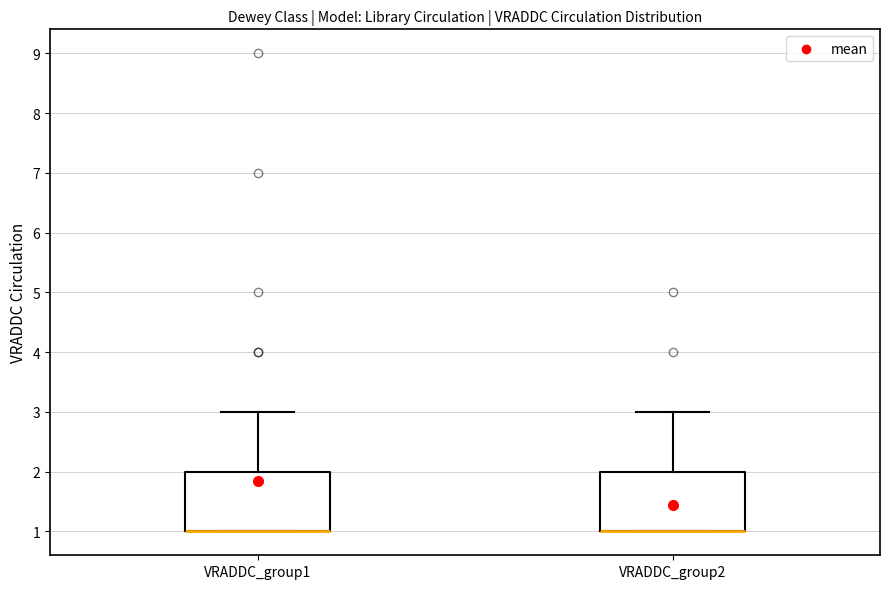

Reading left to right, transcribe this box plot: for each box, give where its median line is, the range the box spans, and where its two whiskers end, as read against the y-axis. The values are not printed on the chart, so give them approximately, as read against the axis.

VRADDC_group1: median 1 (drawn on the box's lower edge), box 1 to 2, whiskers 1 to 3
VRADDC_group2: median 1 (drawn on the box's lower edge), box 1 to 2, whiskers 1 to 3